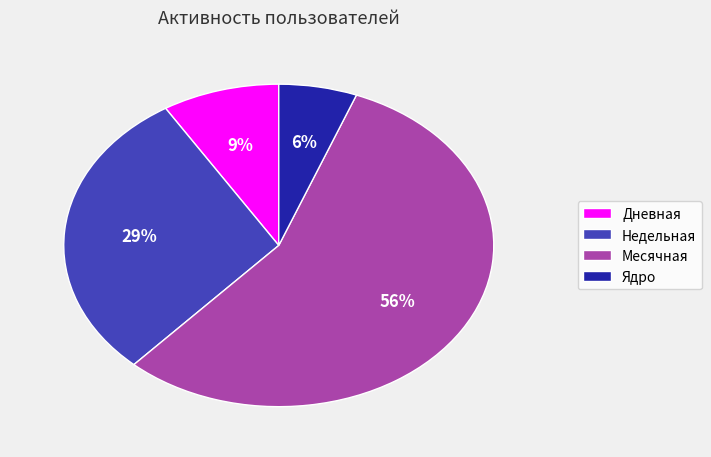

To the nearest percent, what is the combined percentage of Ядро and Недельная?

35%